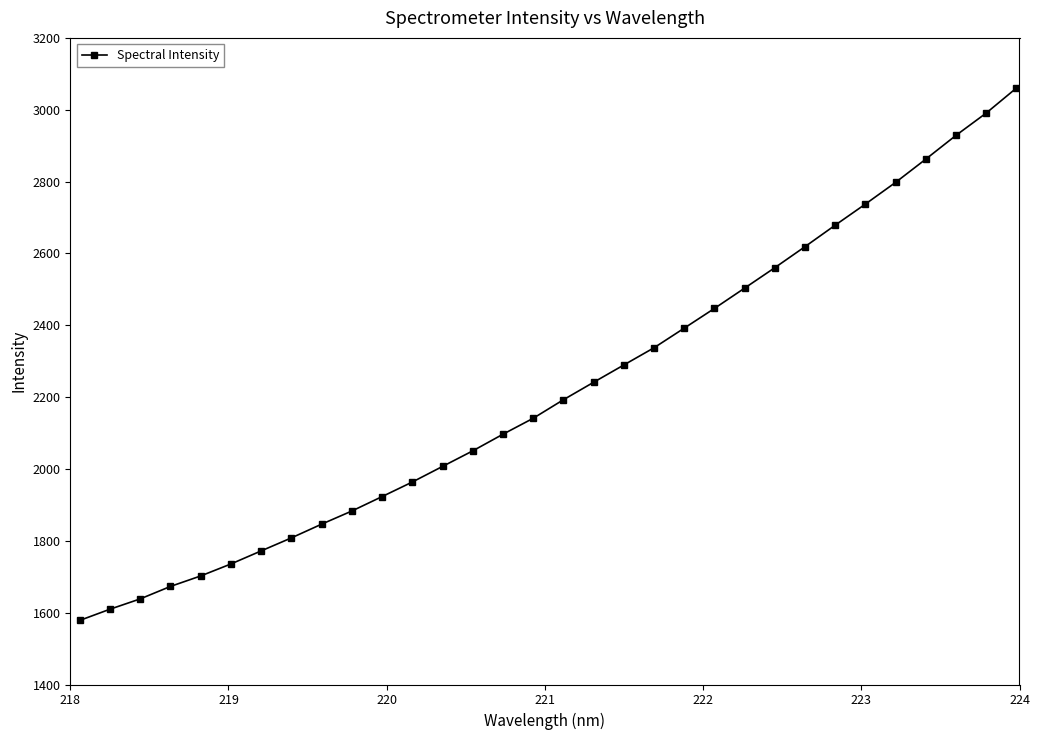

What is the minimum value shown in the chart?

1578.4